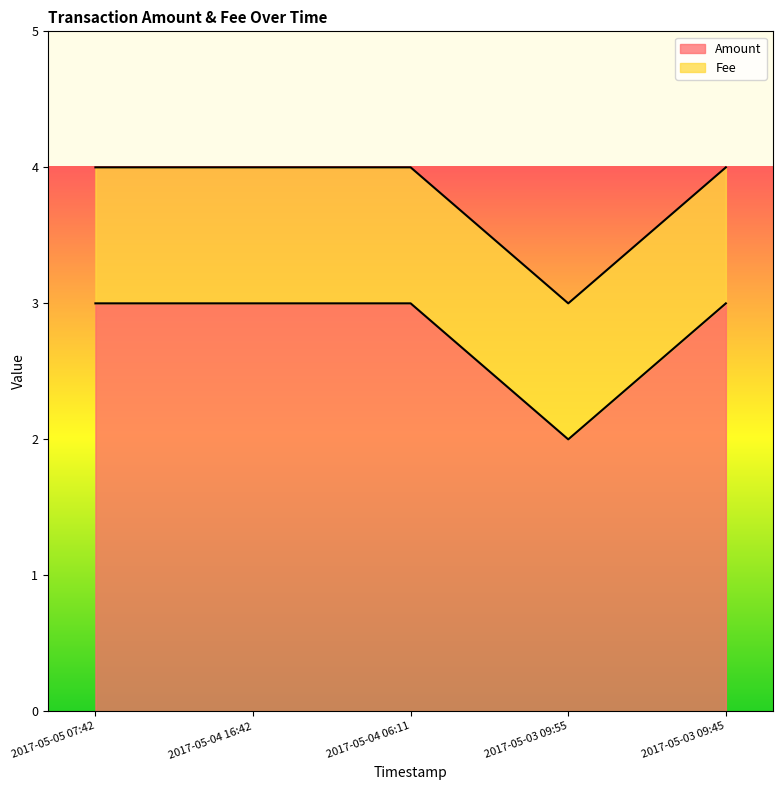

What is the greatest value displayed?

3